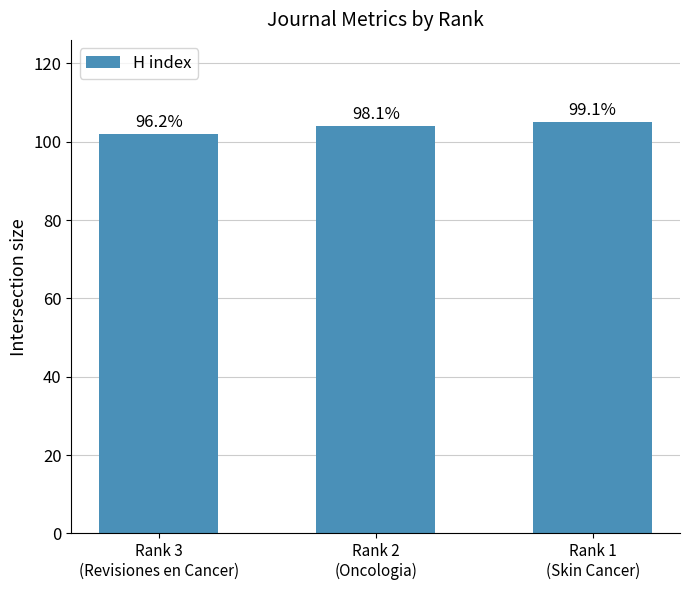

List the labels in order of value, smallest first.

Rank 3
(Revisiones en Cancer), Rank 2
(Oncologia), Rank 1
(Skin Cancer)